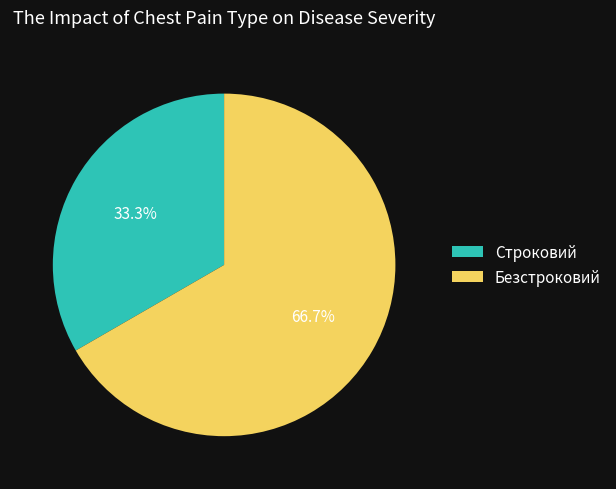

Which has a higher value, Безстроковий or Строковий?

Безстроковий